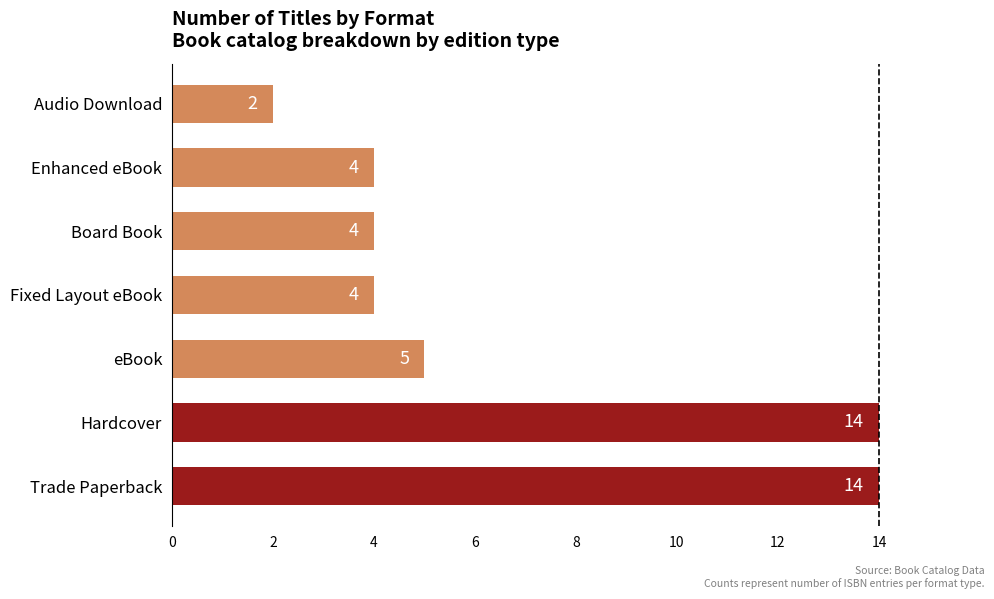

What is the minimum value shown in the chart?

2